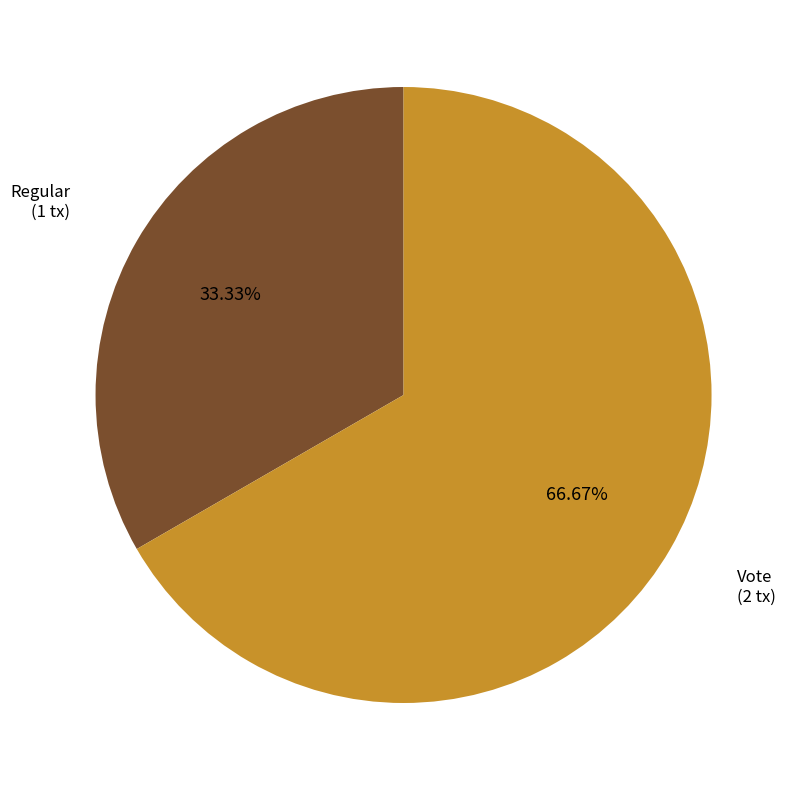

How many slices are in this pie chart?

2